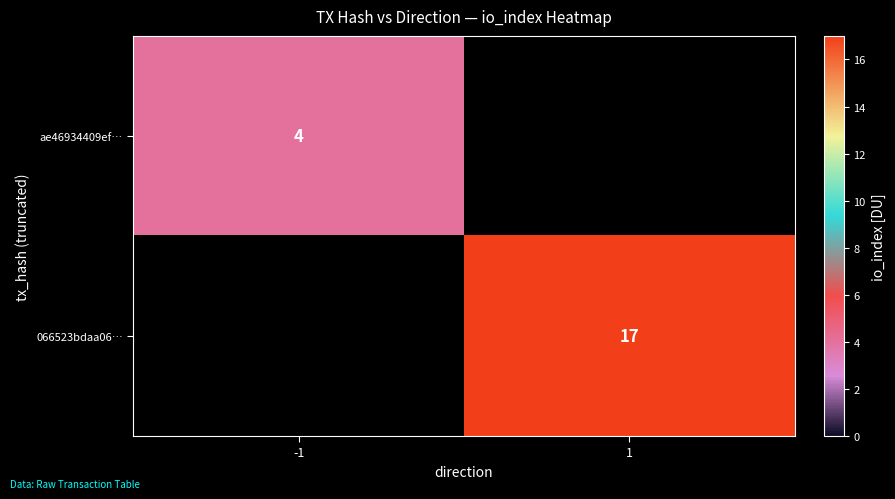

How many categories are shown in the chart?

2